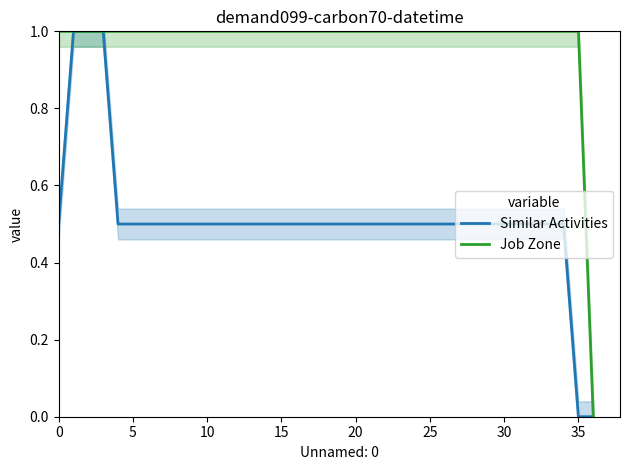

Rank the series by their maximum value, from highest to lowest.

Similar Activities, Job Zone